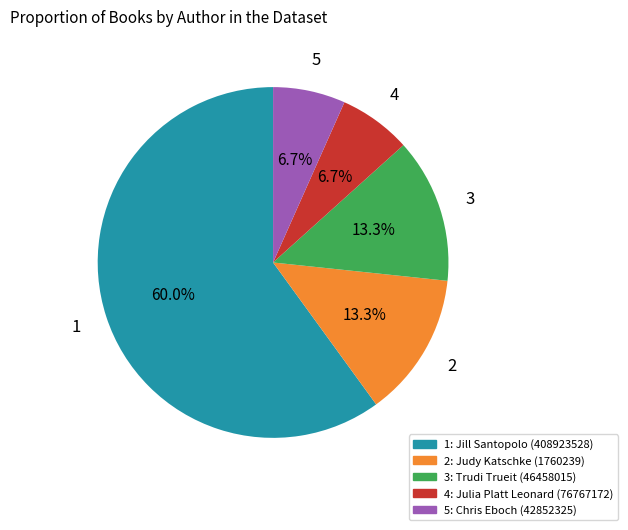

To the nearest percent, what is the difference between the largest and smallest slice percentages?

53%